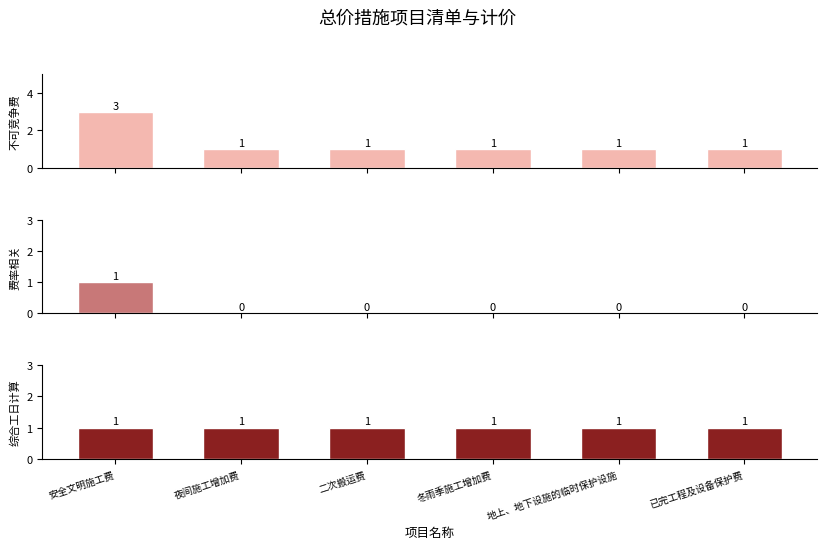

True or false: 费率相关 has a value of 1 at 安全文明施工费.

True